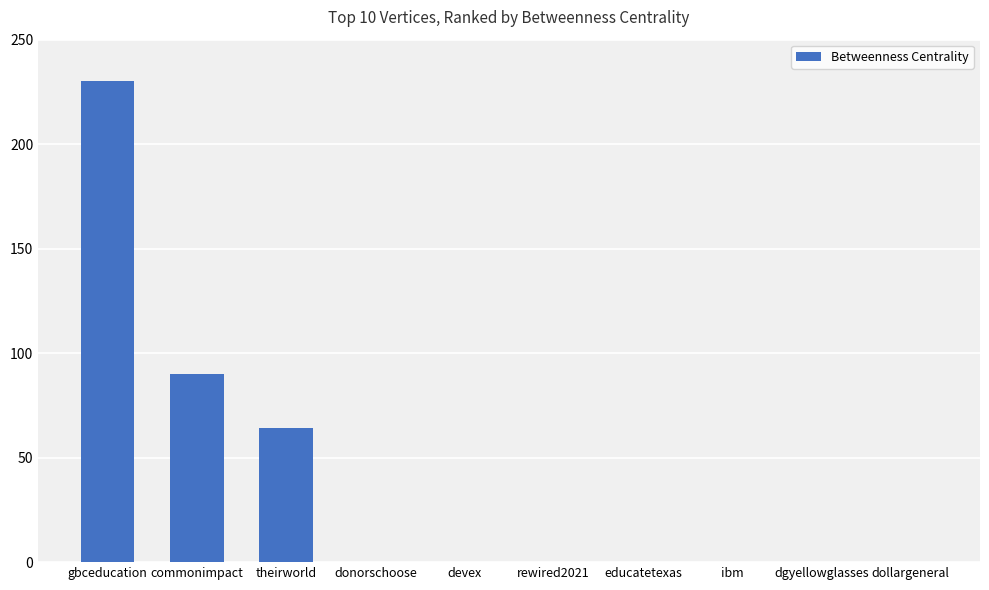

Which label corresponds to the largest value in the chart?

gbceducation